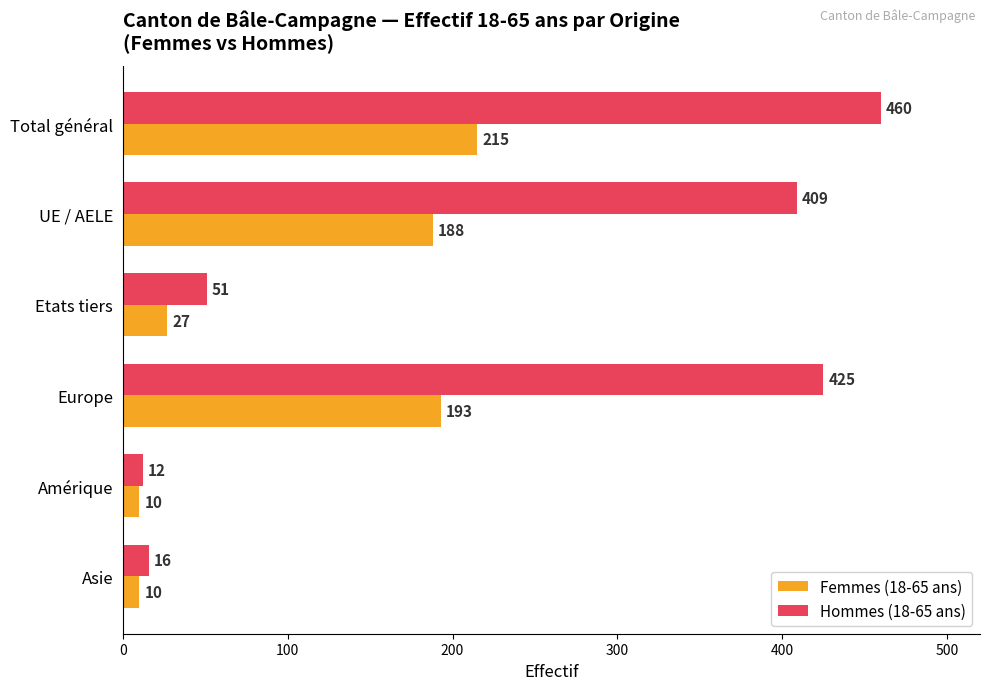

How many values in the Hommes (18-65 ans) series are below 409?

3